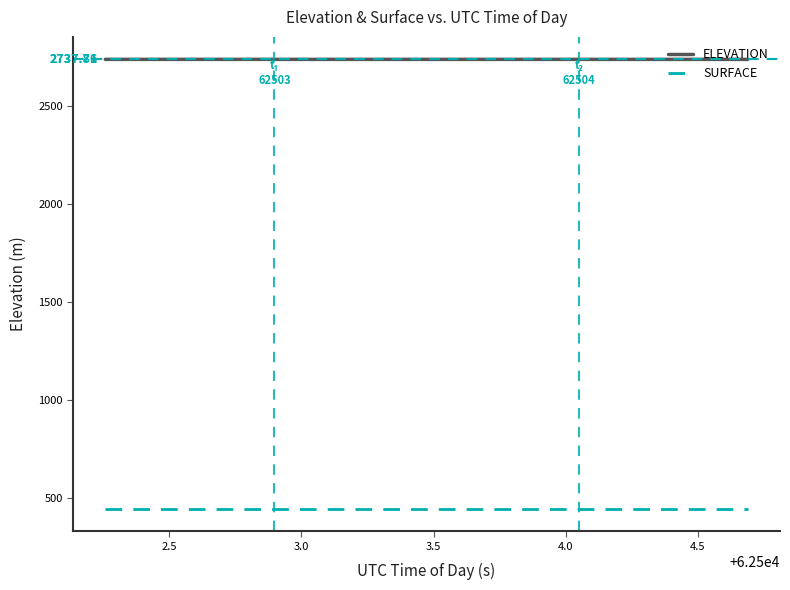

List the series in order of their overall mean, highest first.

ELEVATION, SURFACE